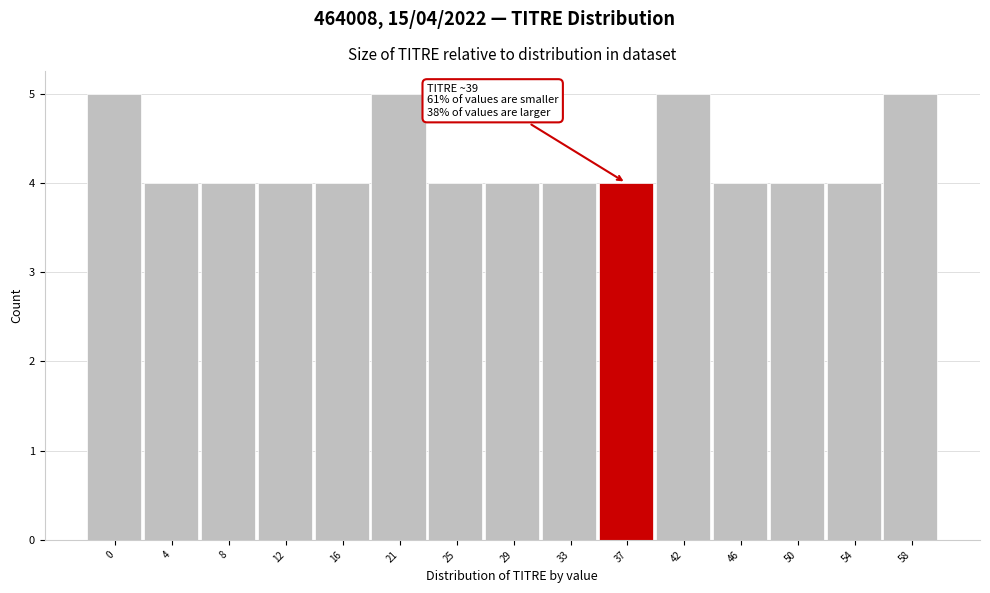

Reading left to right, list all the values displayed in this chart.

5	4	4	4	4	5	4	4	4	4	5	4	4	4	5